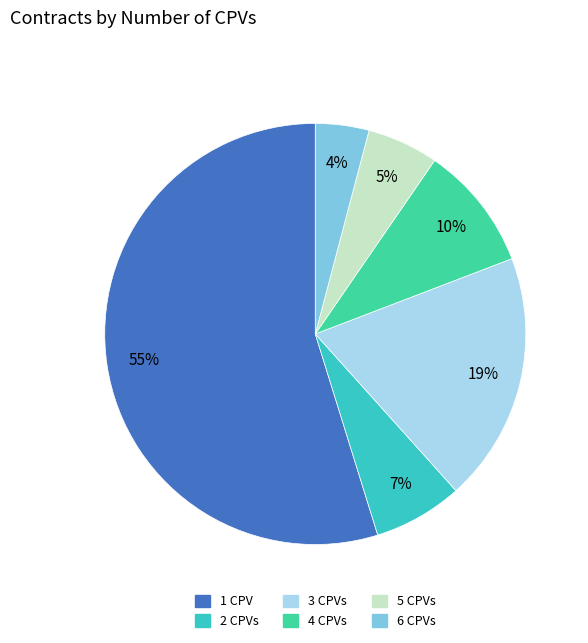

True or false: 5 CPVs accounts for 5% of the total.

True